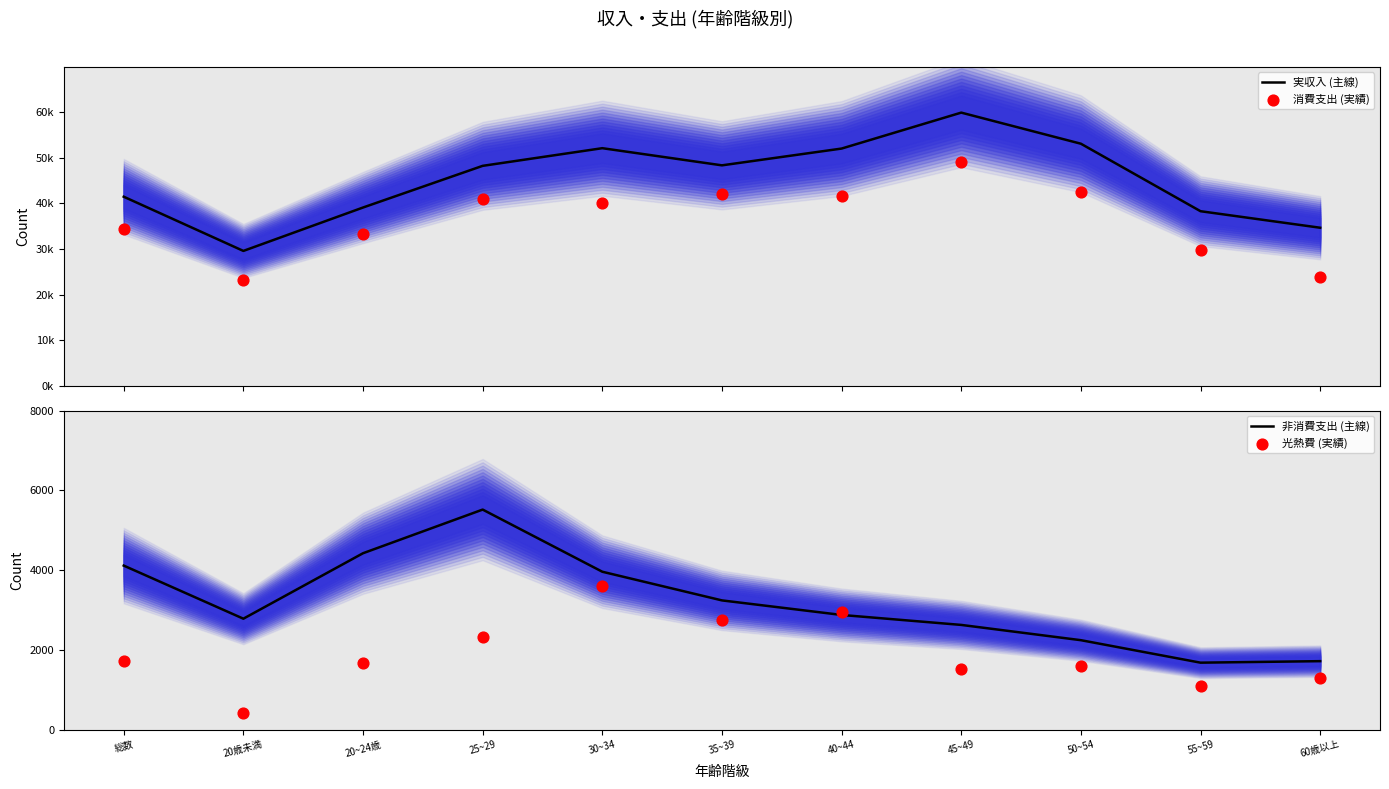

Which series contains the highest Y value?

実収入 (主線)